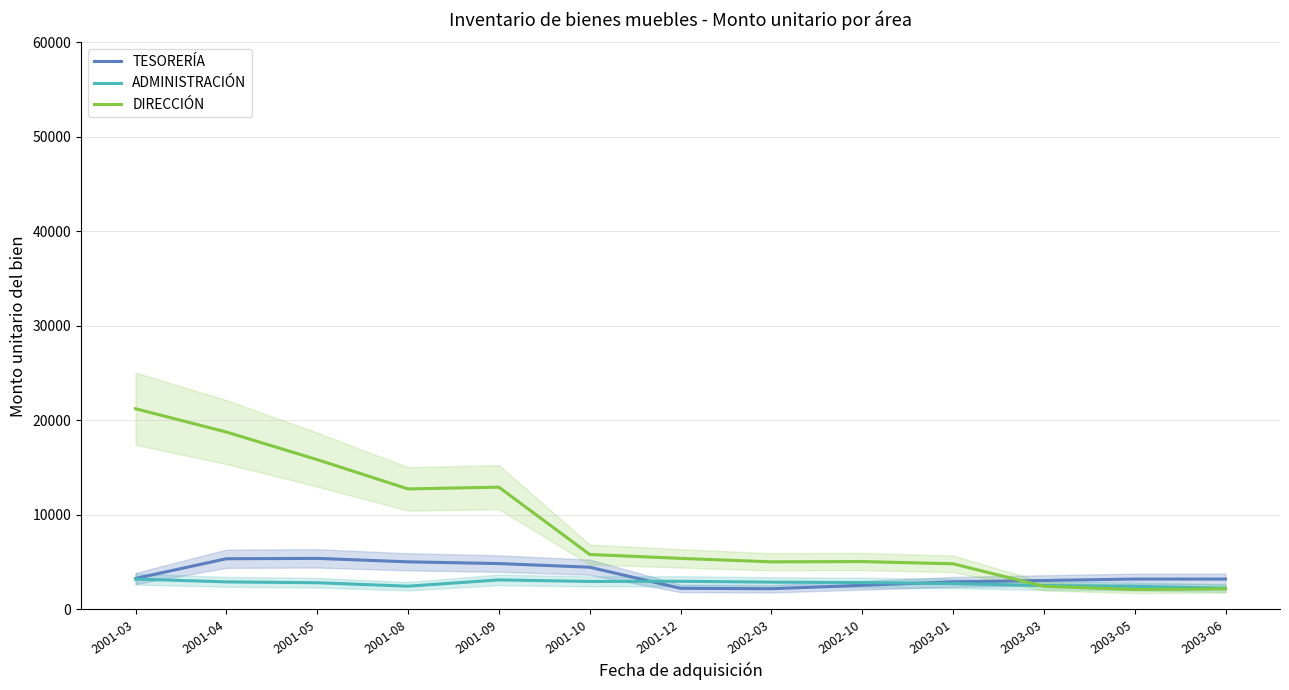

True or false: DIRECCIÓN and ADMINISTRACIÓN cross at least once.

True